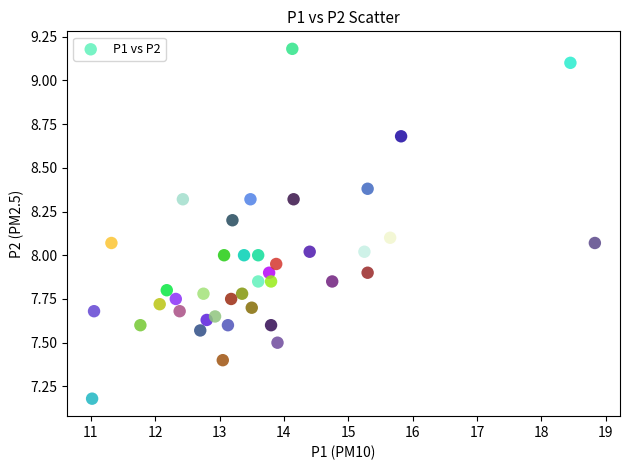

What is the range of Y values (max minus min)?

2.0